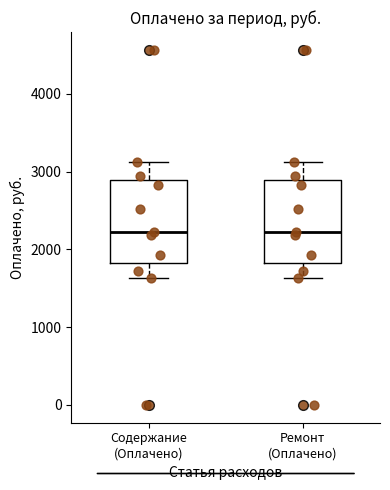

Reading left to right, transcribe this box plot: for each box, give where its median line is, the range the box spans, and where its two whiskers end, as read against the y-axis. The values are not printed on the chart, so give them approximately, as read against the axis.

Содержание (Оплачено): median 2200, box 1800 to 2900, whiskers 1600 to 3100
Ремонт (Оплачено): median 2200, box 1800 to 2900, whiskers 1600 to 3100